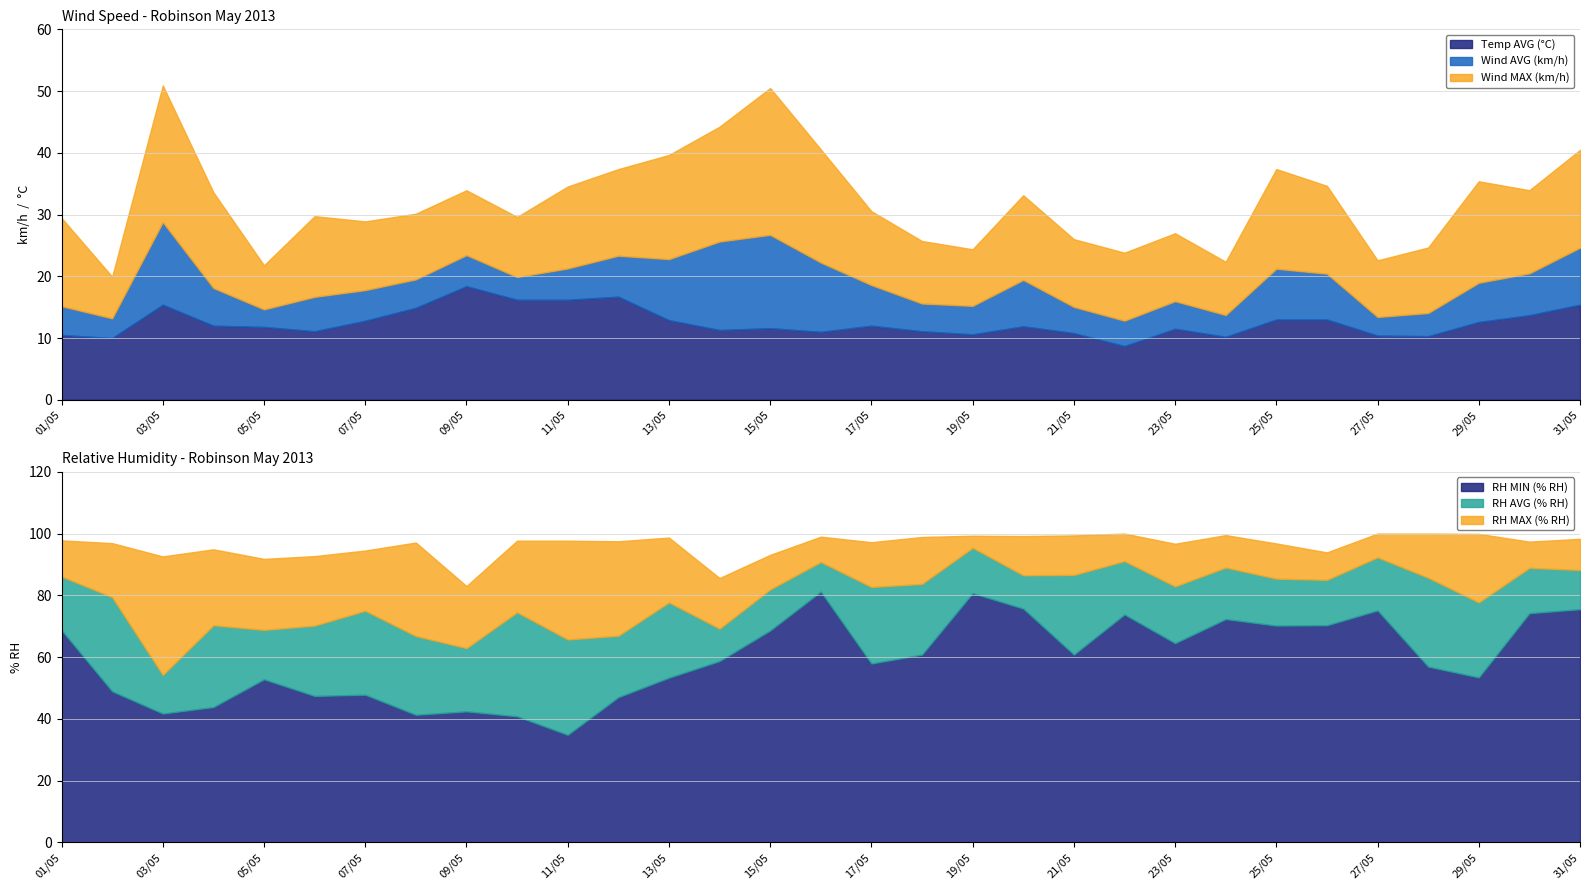

What is the difference between the second highest and second lowest values in the RH MIN (% RH) series?

39.9